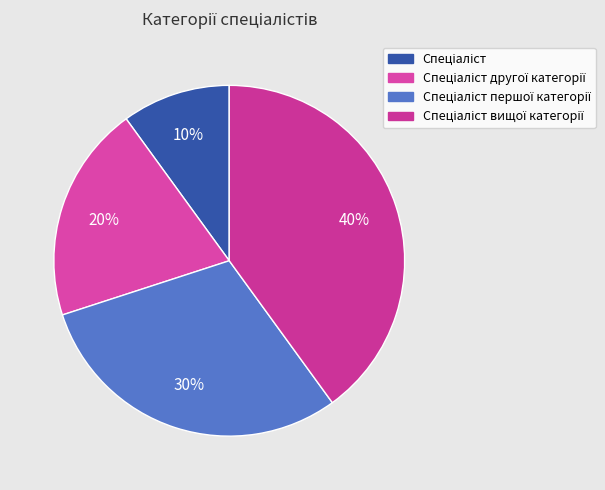

To the nearest percent, what is the difference between the Спеціаліст and Спеціаліст другої категорії slice percentages?

10%